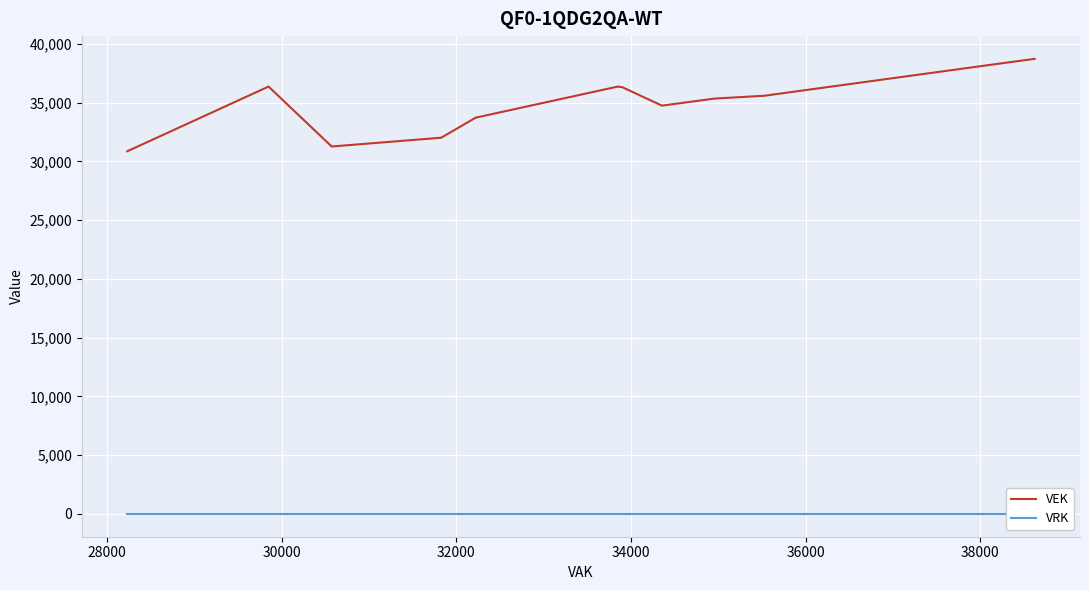

Is the value of VRK at 38000 greater than the value of VEK at 20?

No